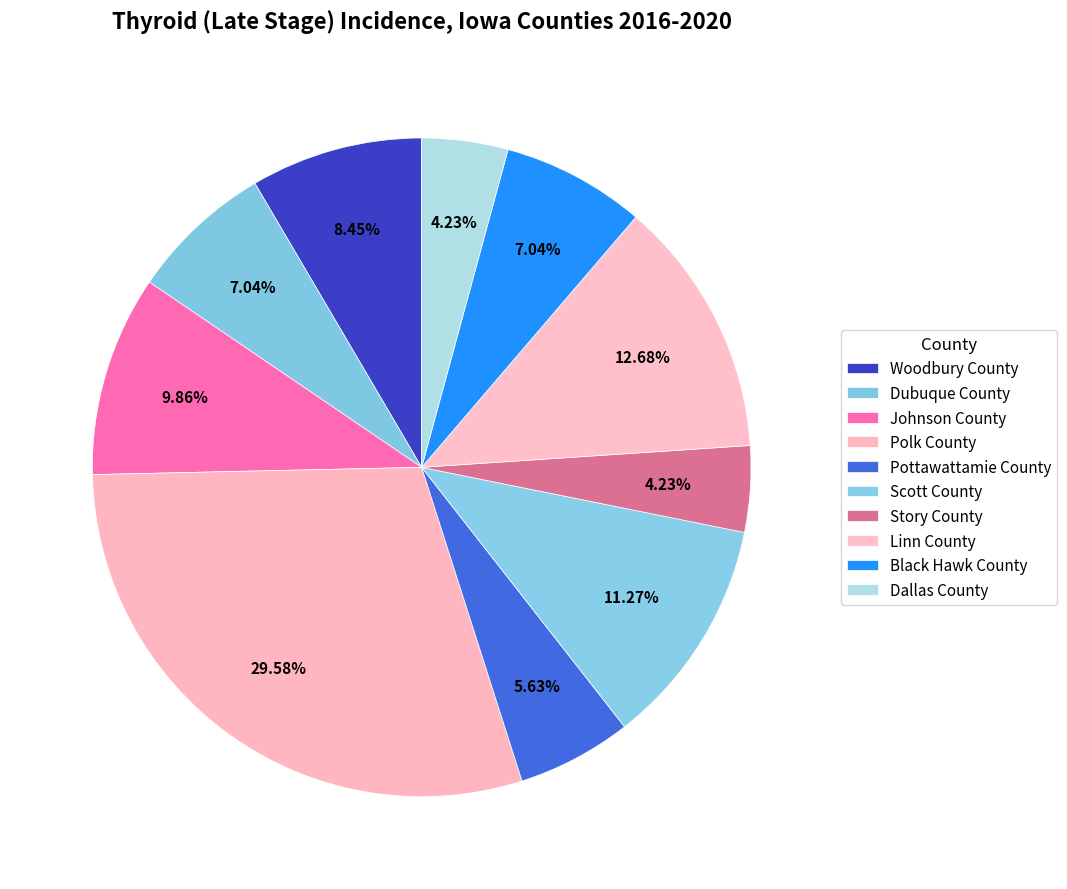

Is there any slice that represents more than half of the pie?

No